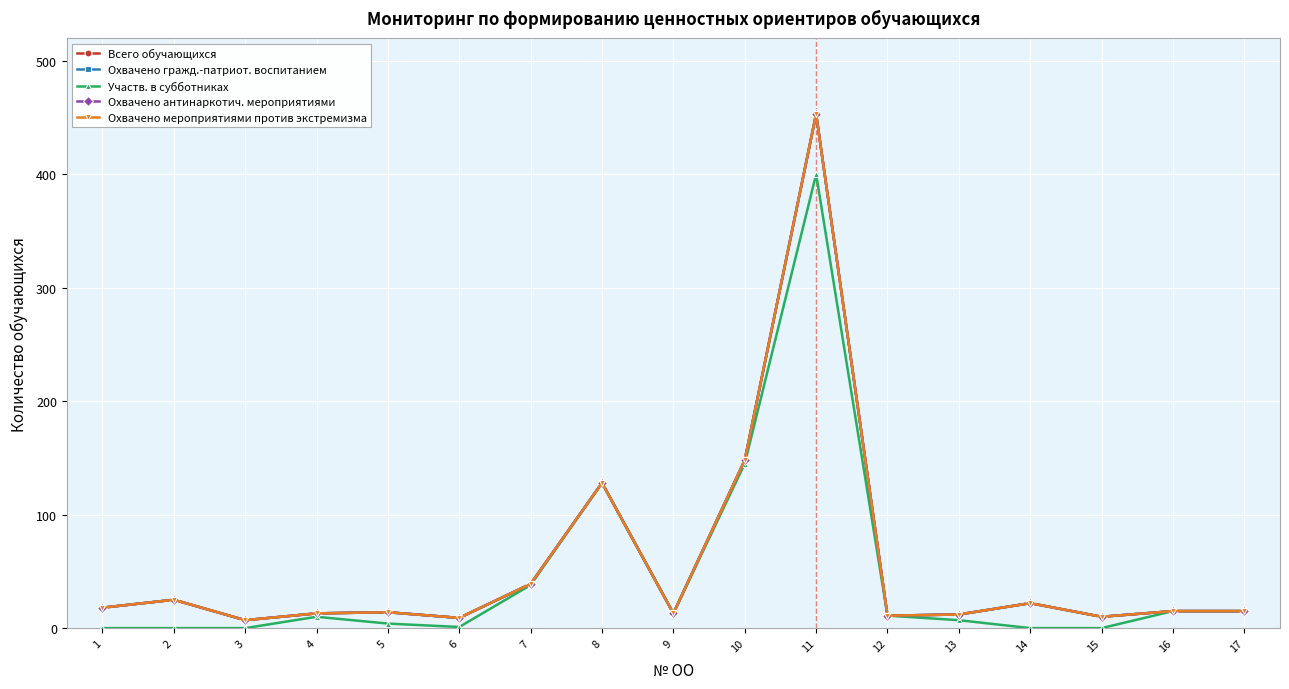

Does the chart have visible grid lines?

Yes